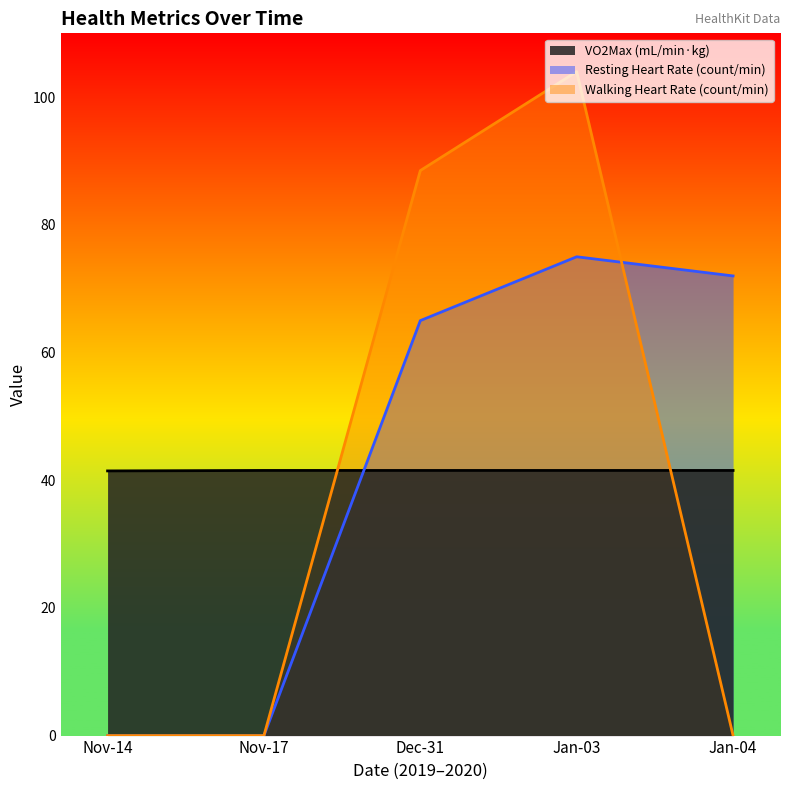

What is the smallest value displayed?

0.0